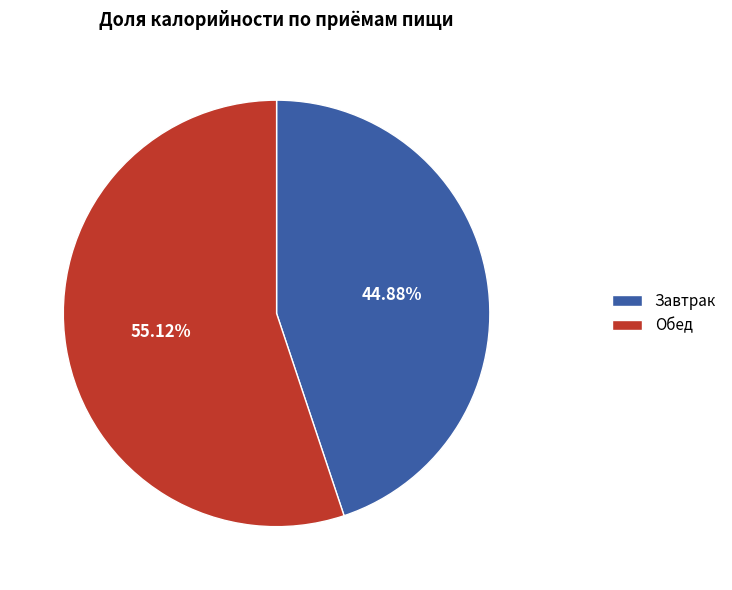

Rank the categories by value from highest to lowest.

Обед, Завтрак